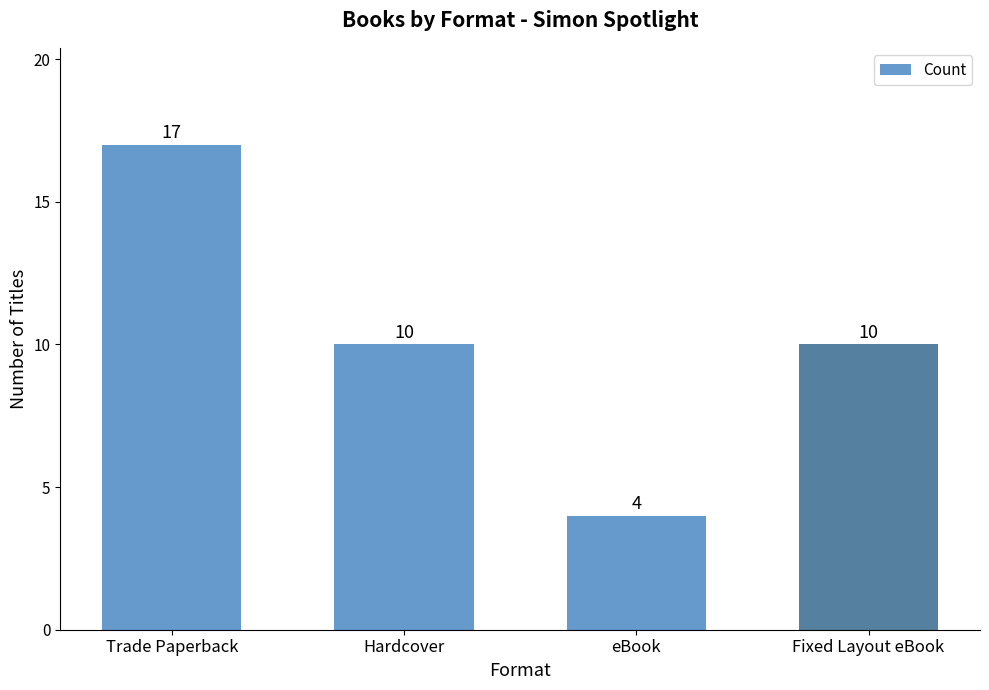

What position from the left is Hardcover?

2